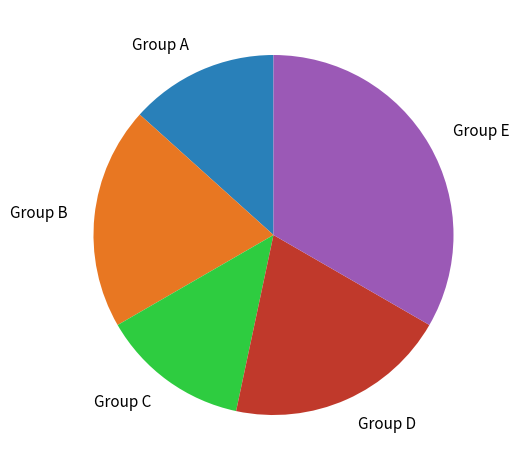

Is the sum of Group A and Group D greater than half?

No